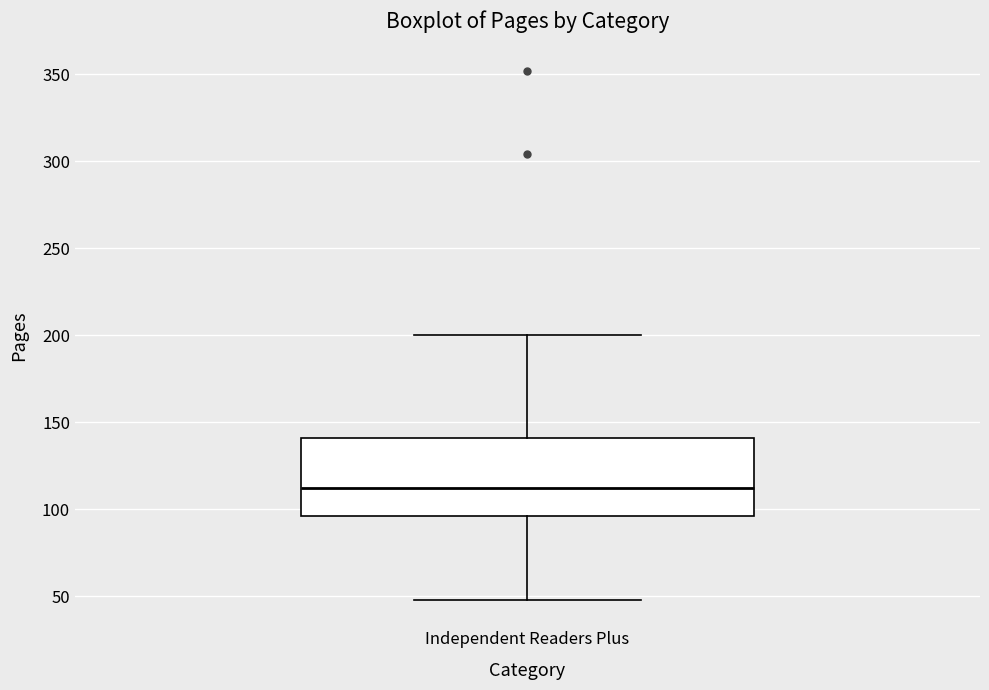

Read this box plot against the y-axis: the position of the median line, the range covered by the box, and the ends of both whiskers. The values are not printed on the chart, so give them approximately, as read against the axis.

median 110, box 95 to 140, whiskers 50 to 200